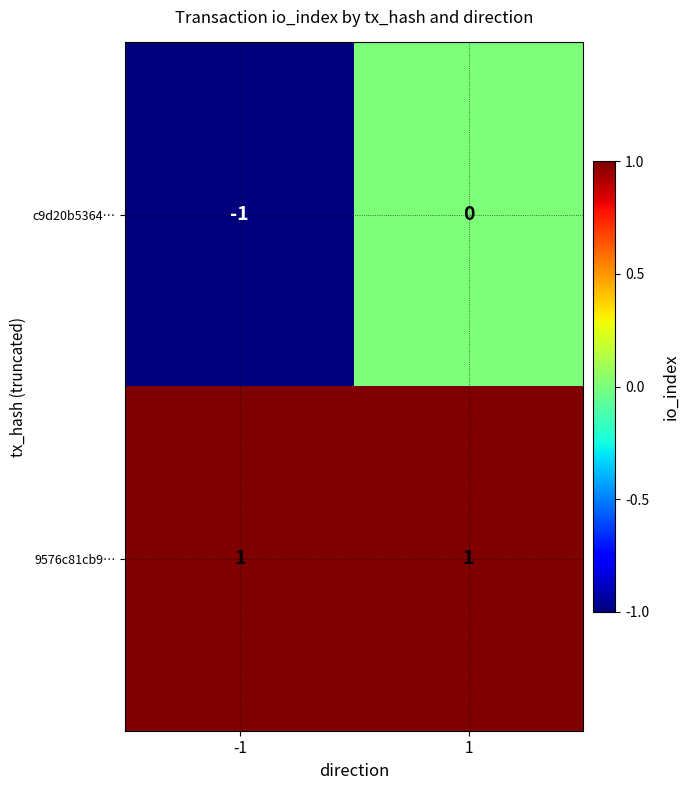

Reading right to left, what are all the values shown in this chart?

c9d20b5364…: 1=0	-1=-1
9576c81cb9…: 1=1	-1=1